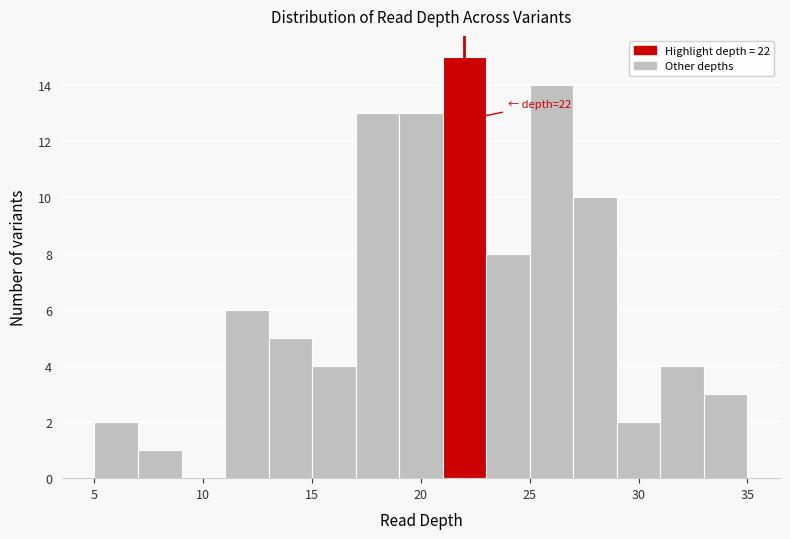

Over which range of the x-axis is the bar tallest?

21 to 23